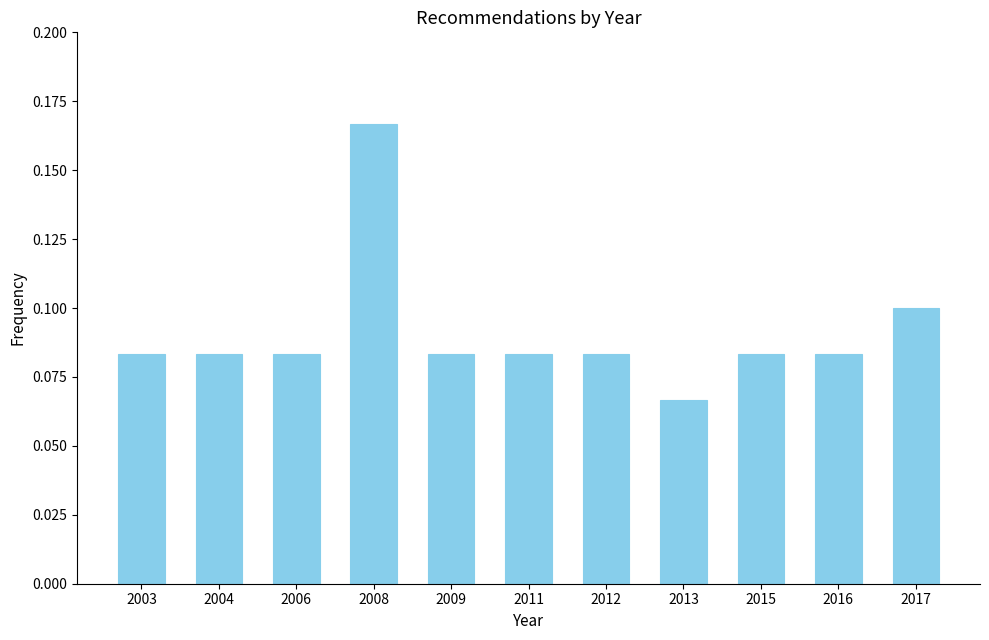

Is it true that the value at 2009 is 0.1?

True